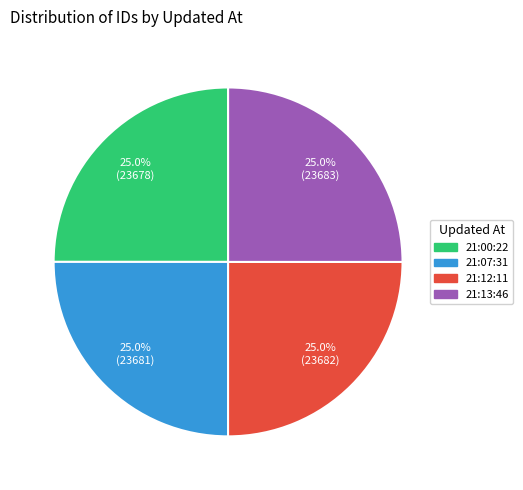

Does any single category account for the majority?

No